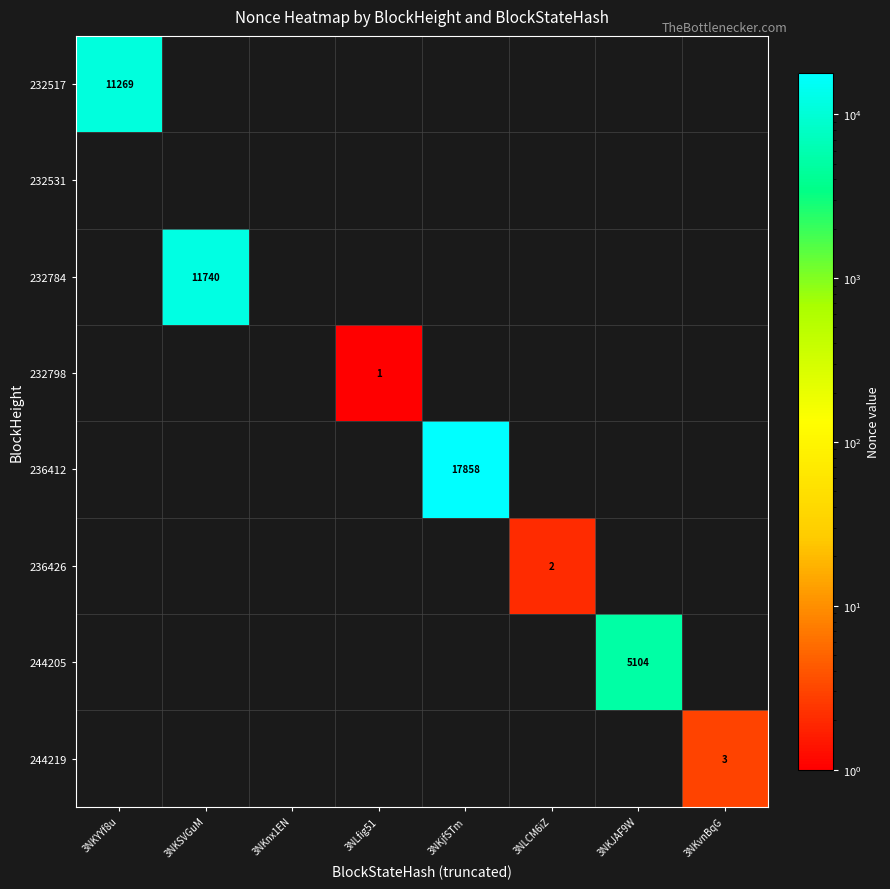

True or false: 232798 has a value of 0 at 3NKjfSTm.

True